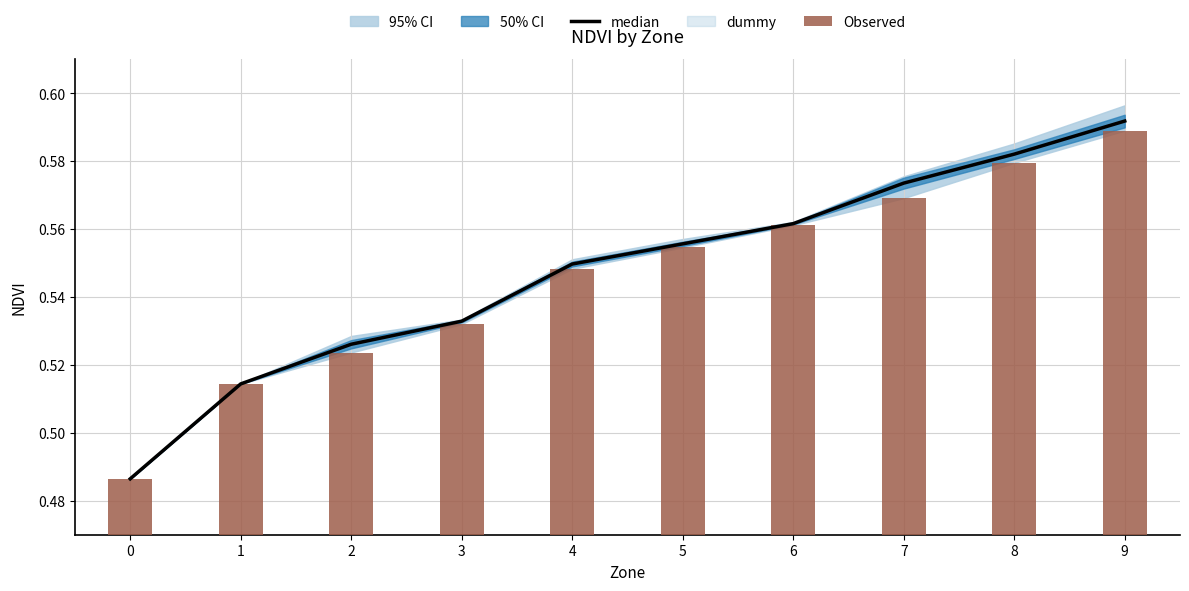

What is the sum of all median values?

5.5